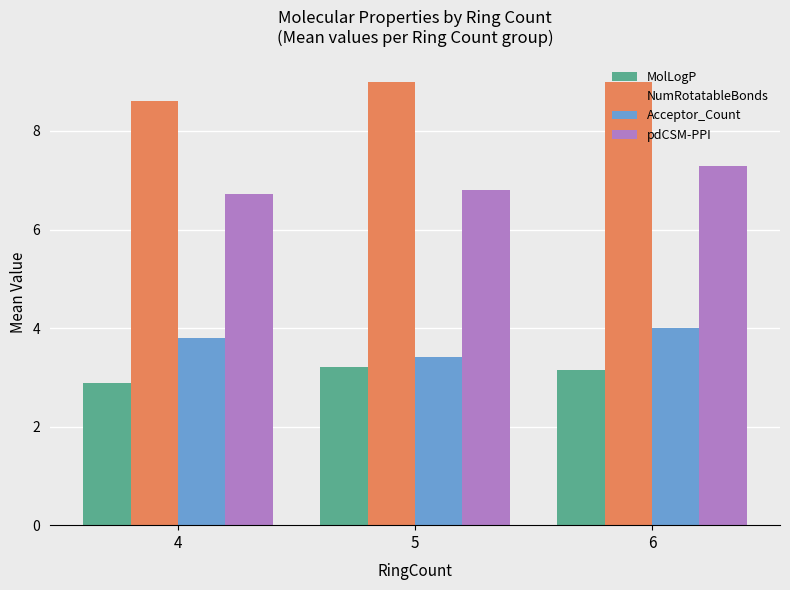

Is it true that NumRotatableBonds equals 14.3 at 4?

False